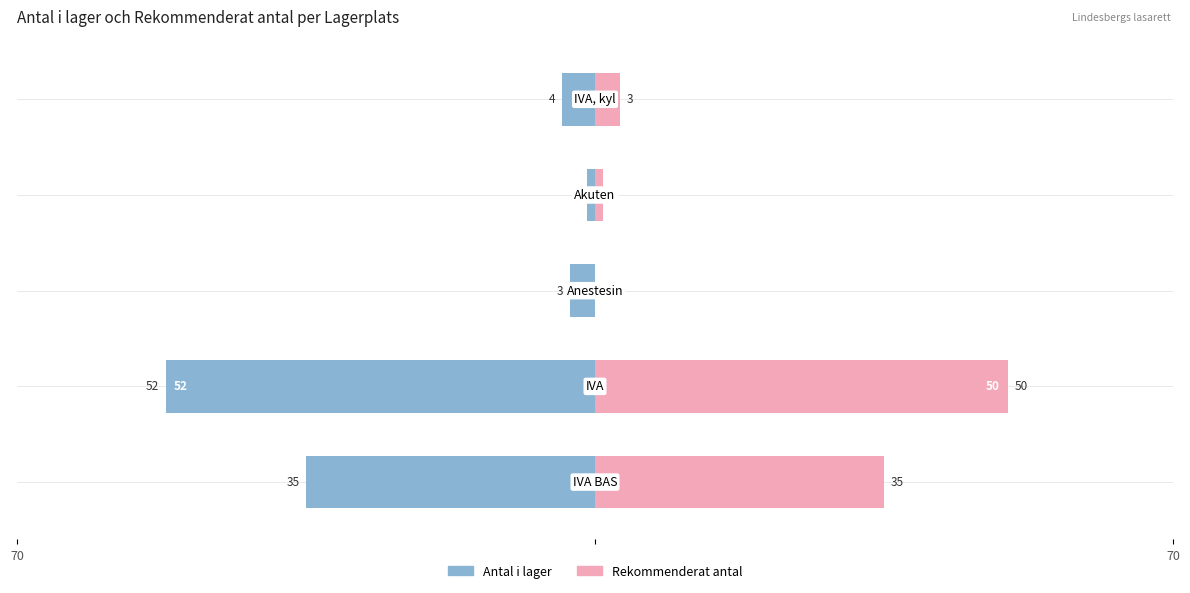

How many series are shown in this chart?

2